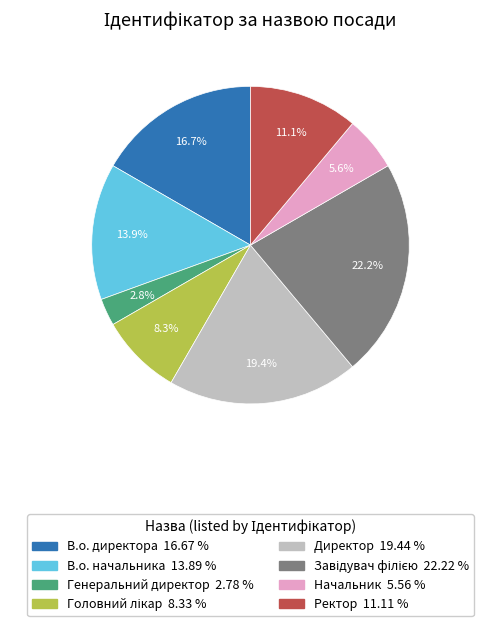

To the nearest percent, what is the difference between the В.о. директора and В.о. начальника slice percentages?

3%